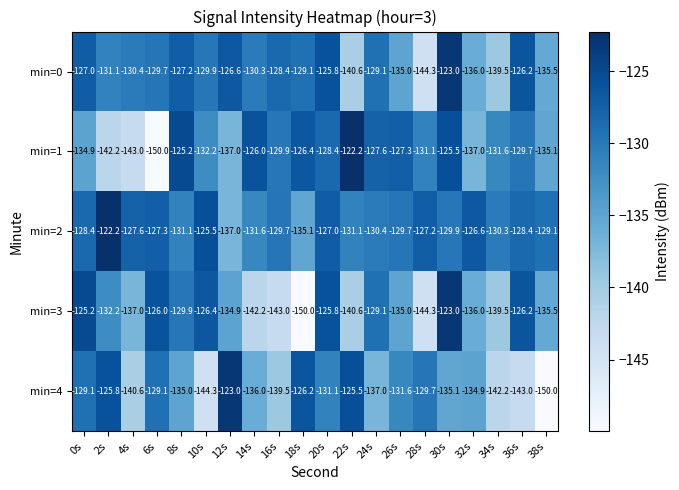

List the labels in order of min=3 value, largest first.

30s, 0s, 20s, 6s, 36s, 10s, 24s, 8s, 2s, 12s, 26s, 38s, 32s, 4s, 34s, 22s, 14s, 16s, 28s, 18s